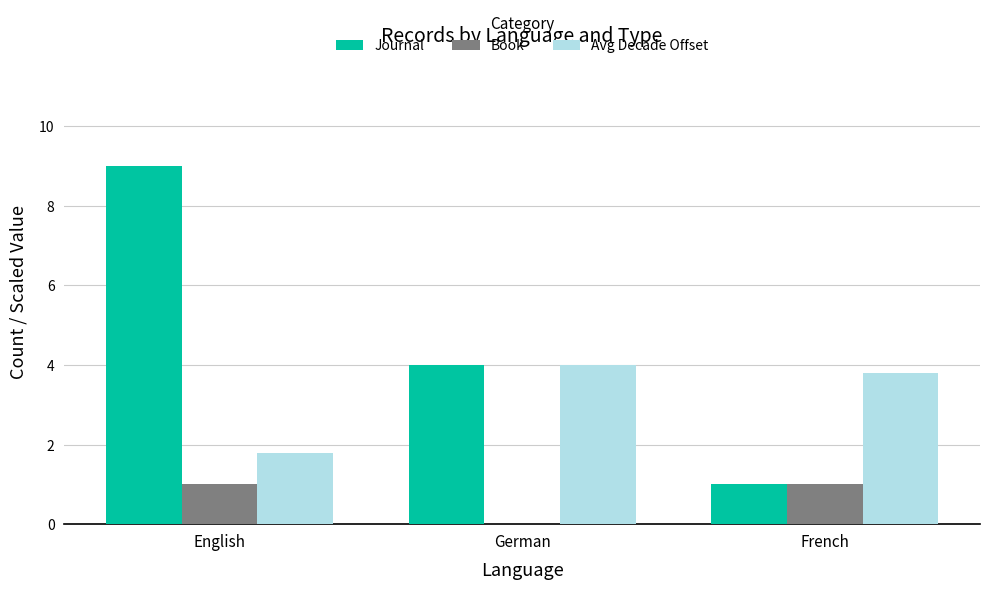

Which series has the largest range (max minus min)?

Journal